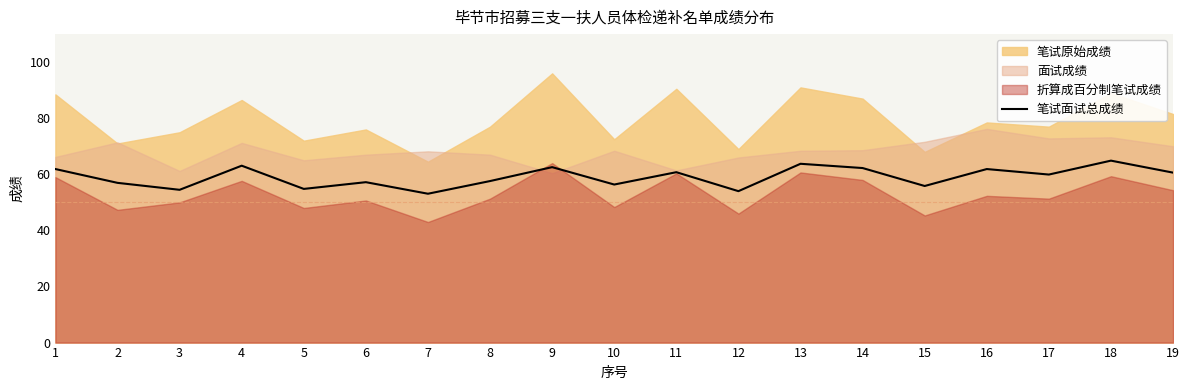

Reading left to right, what are all the values shown in this chart?

61.9	57.0	54.5	63.1	54.8	57.2	53.1	57.6	62.6	56.4	60.8	54.0	63.8	62.2	55.8	61.9	59.9	64.9	60.6